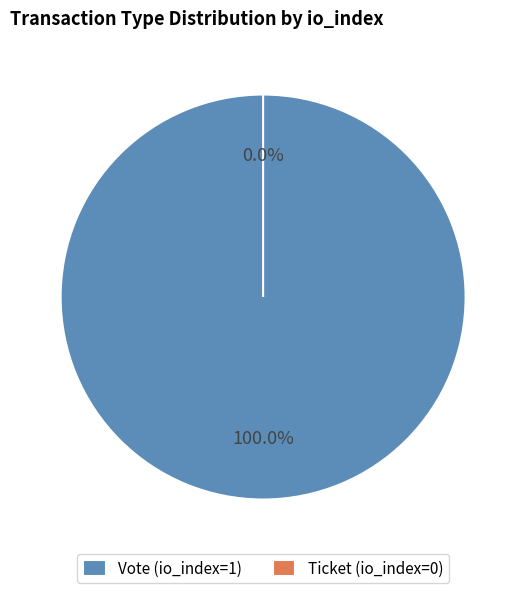

What percentage is NOT represented by Ticket (io_index=0)?

100.0%